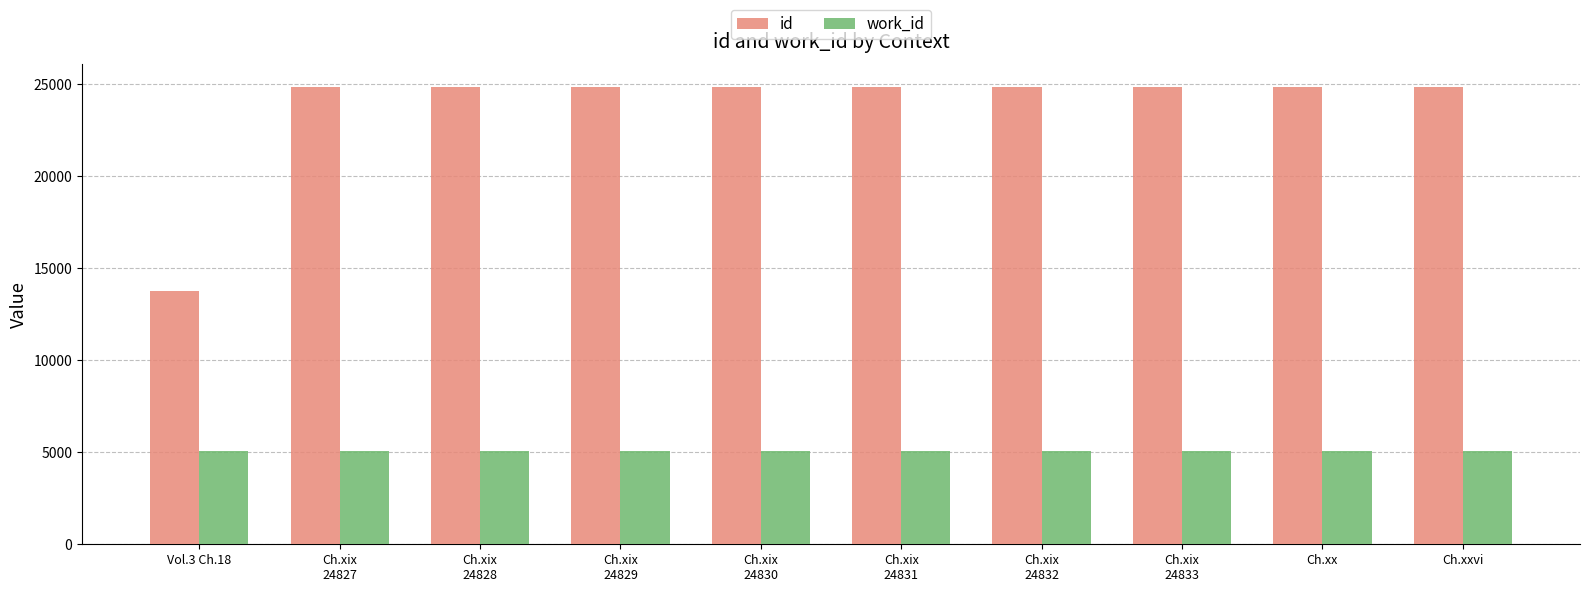

At how many categories does at least one series exceed 16332?

9